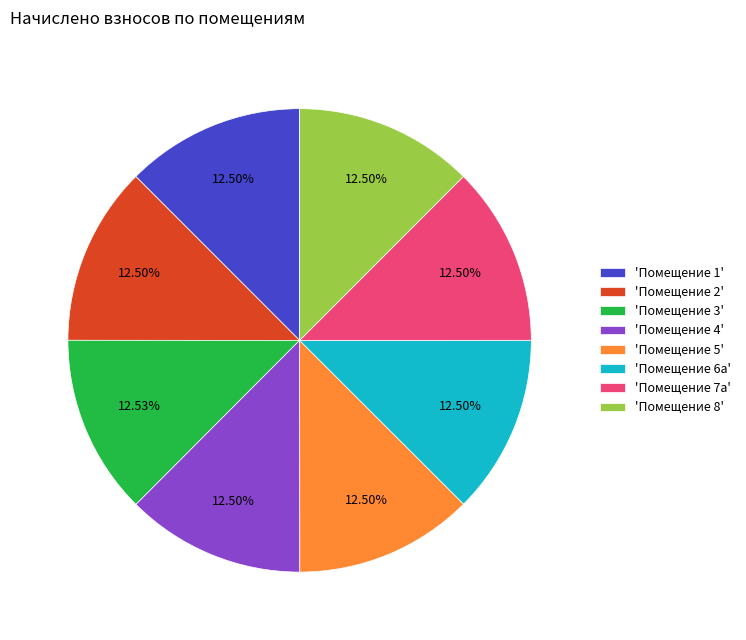

Is there a majority slice in this chart?

No